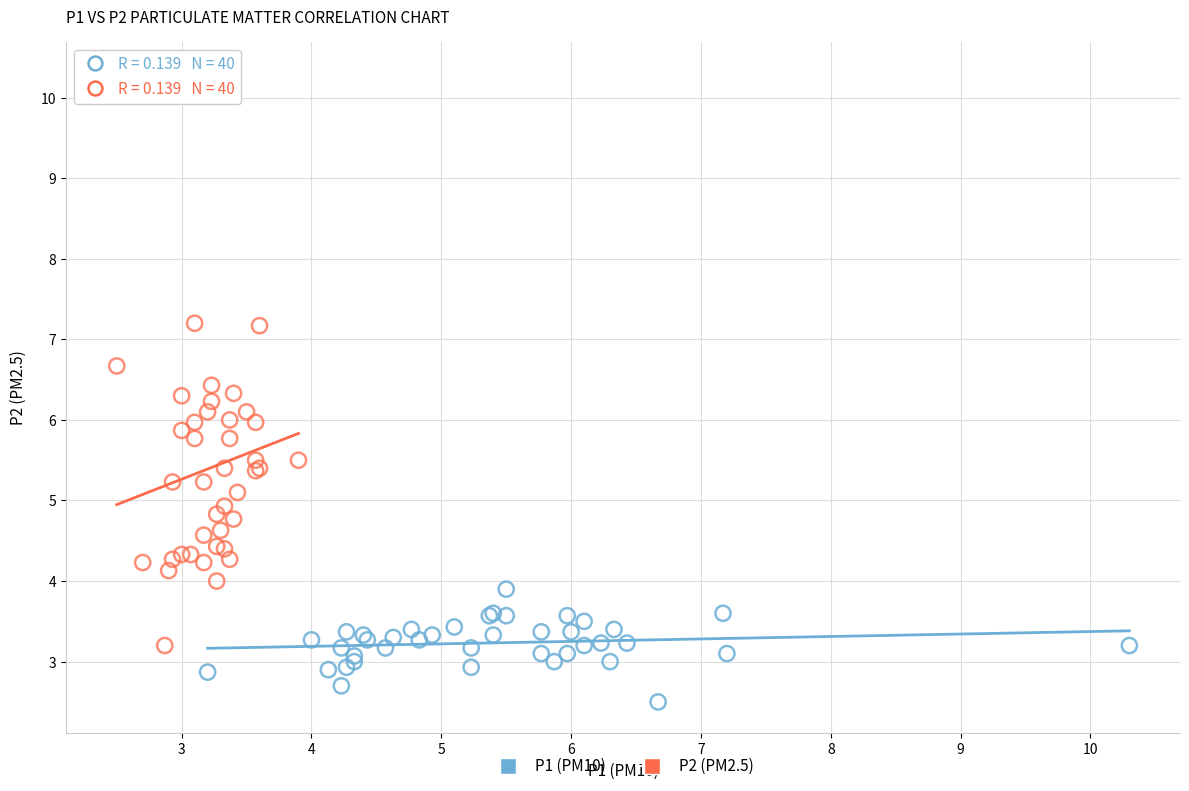

Which series has the widest spread of Y values?

P2 (PM2.5)